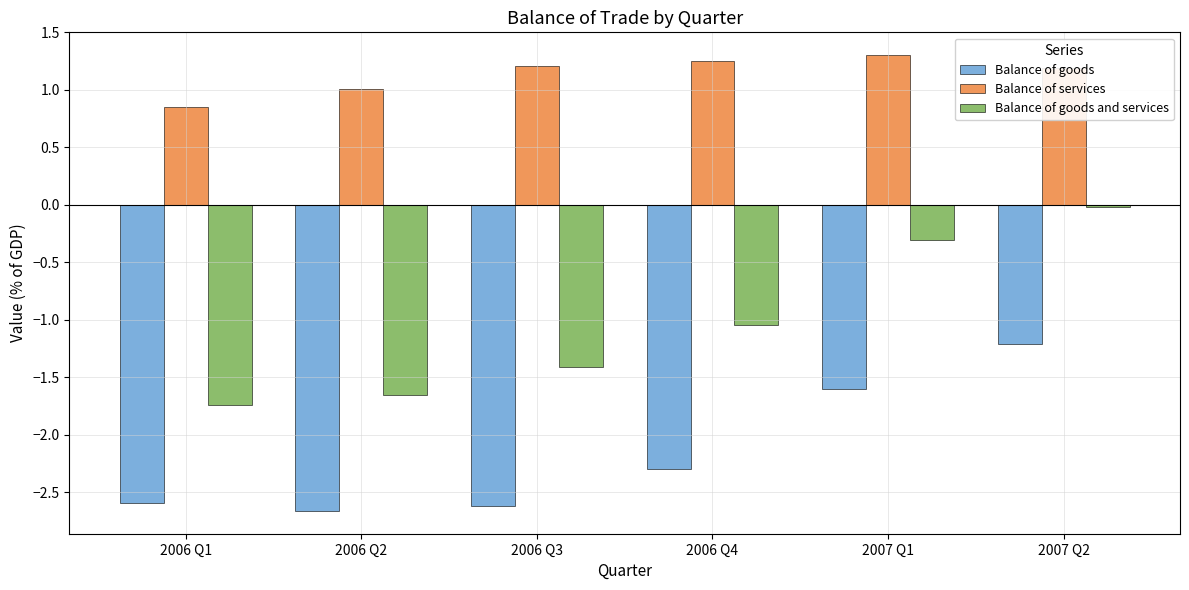

The Balance of goods and services series shows -0.2 at 2006 Q4. True or false?

False